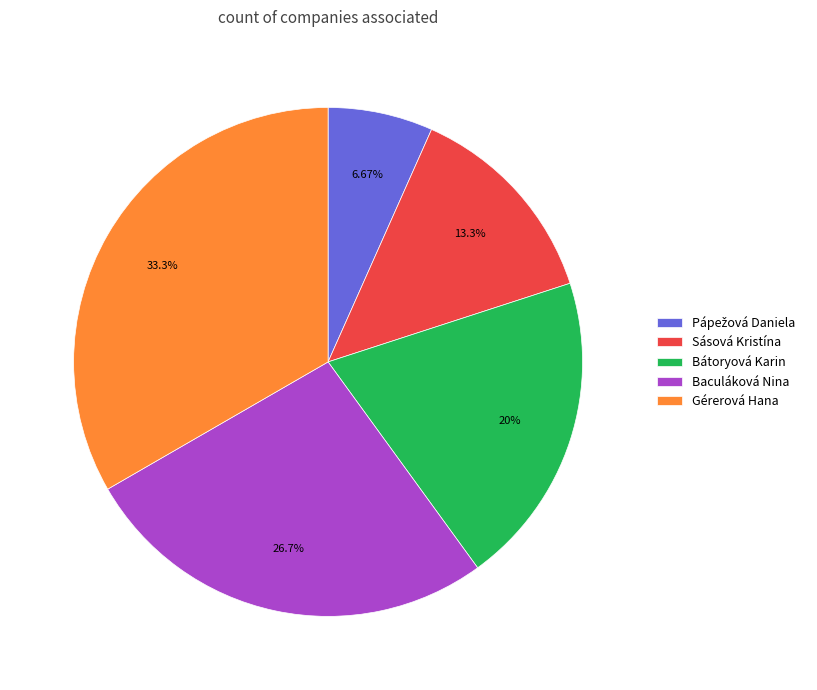

To the nearest percent, what percentage of the pie is Sásová Kristína?

13%